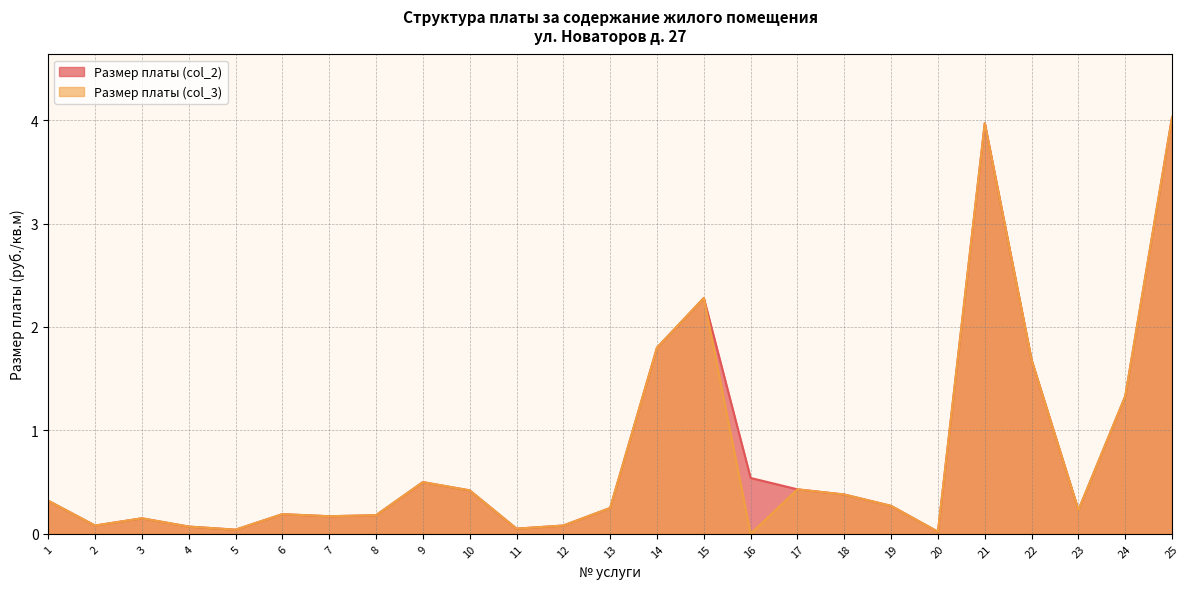

True or false: Размер платы (col_3) and Размер платы (col_2) cross at least once.

False